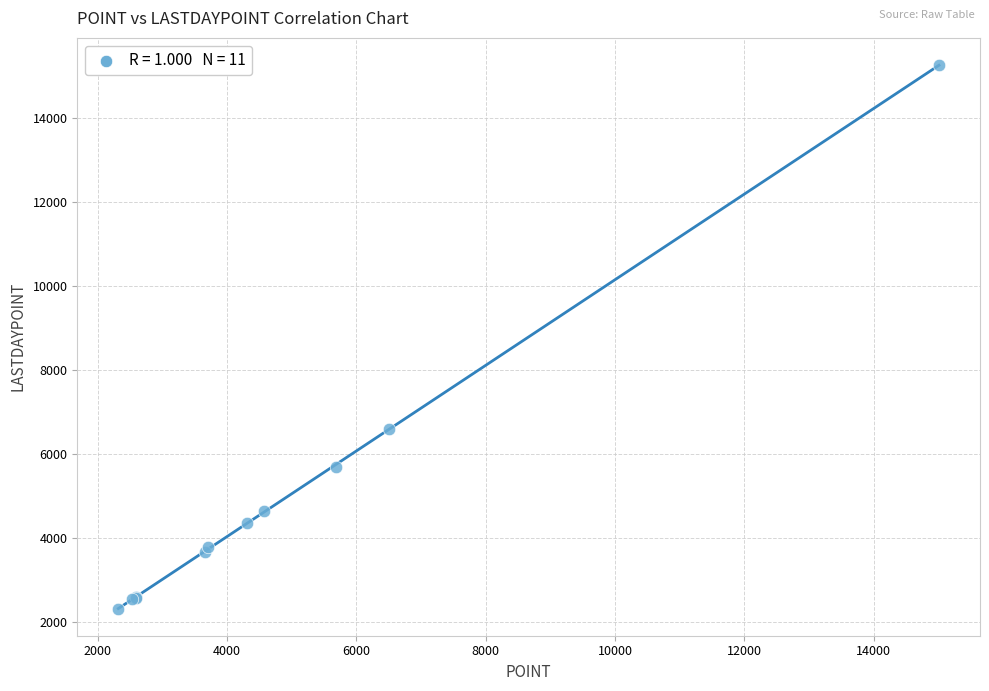

What Y value in the scatter plot is closest to 8798?

6610.0